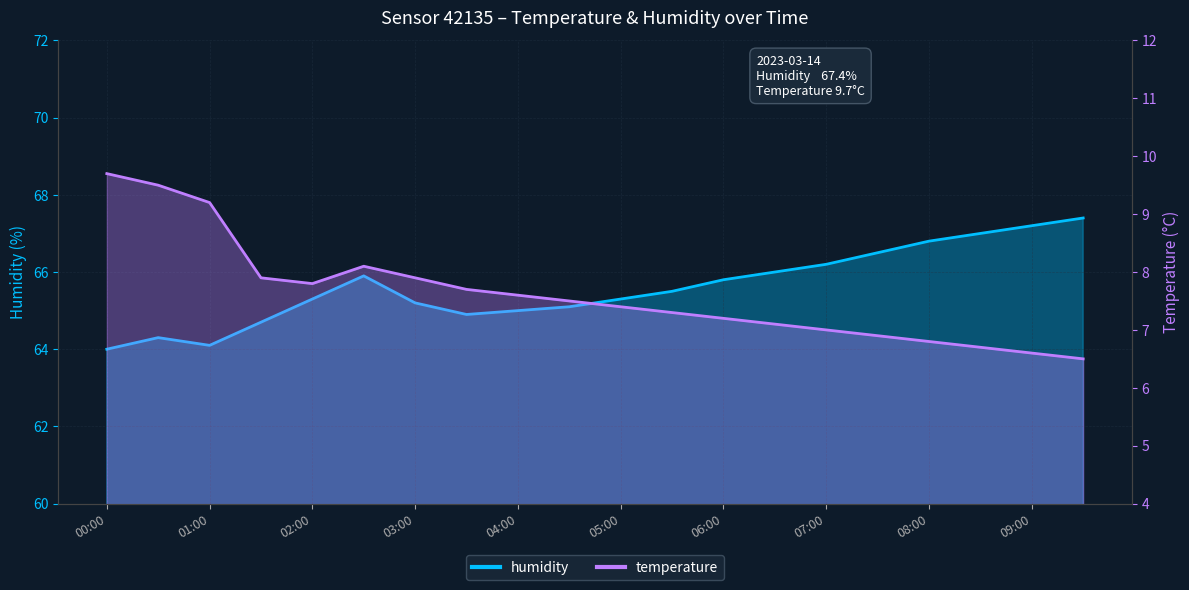

How many lines are shown in the chart?

2